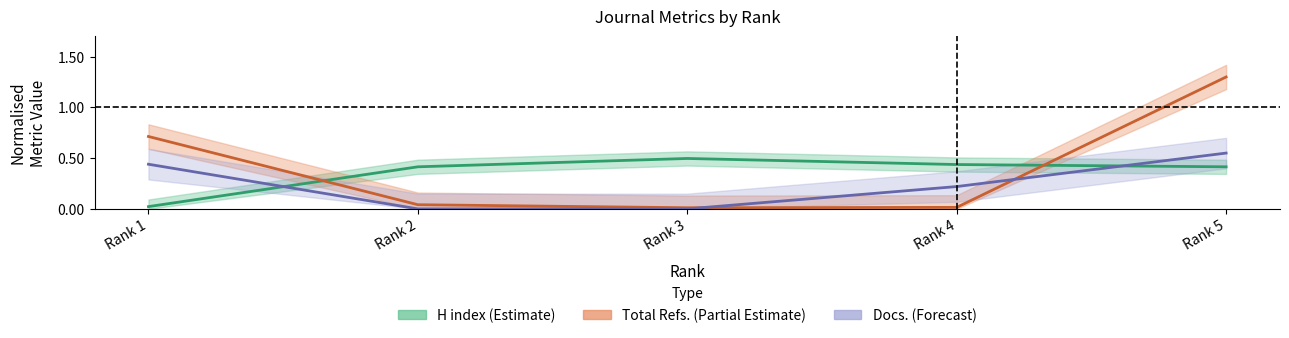

What is the difference between the Total Docs. (3yrs) values at Rank 3 and Rank 5?

0.6